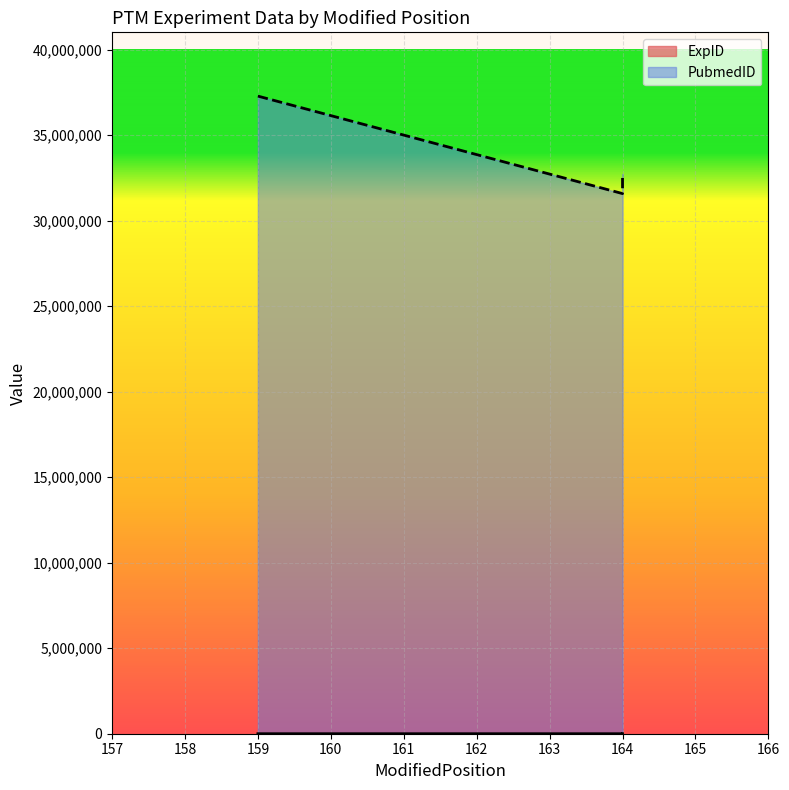

Reading left to right, list all the values displayed in this chart.

ExpID: 159=169	164=108	164=110
PubmedID: 159=37277371	164=31578252	164=32714340